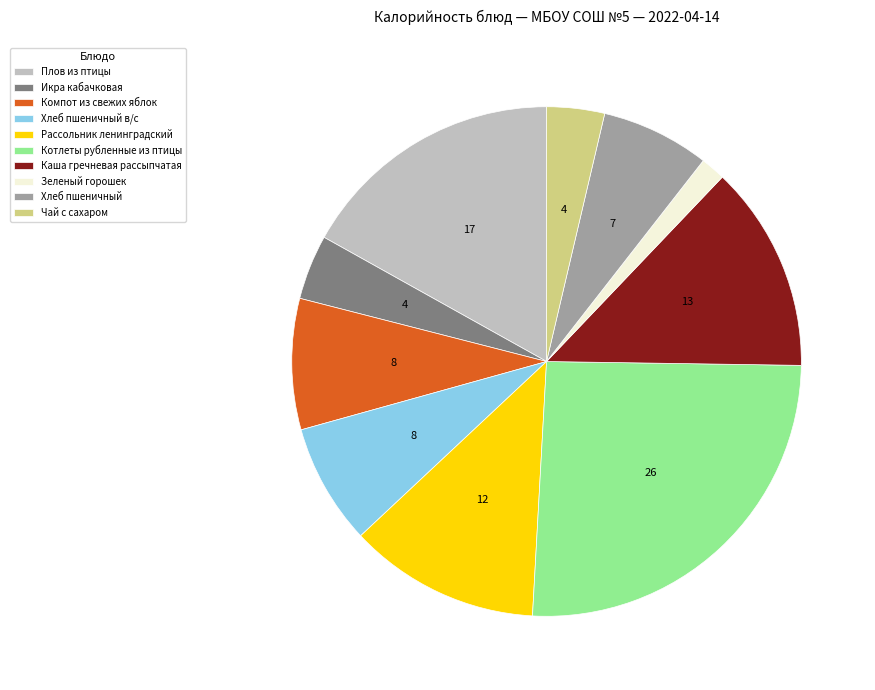

Combined, do Плов из птицы and Хлеб пшеничный в/с account for over 50%?

No